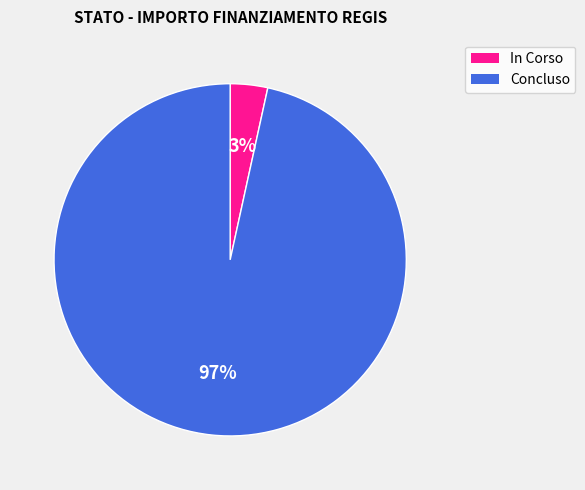

How many slices are in this pie chart?

2